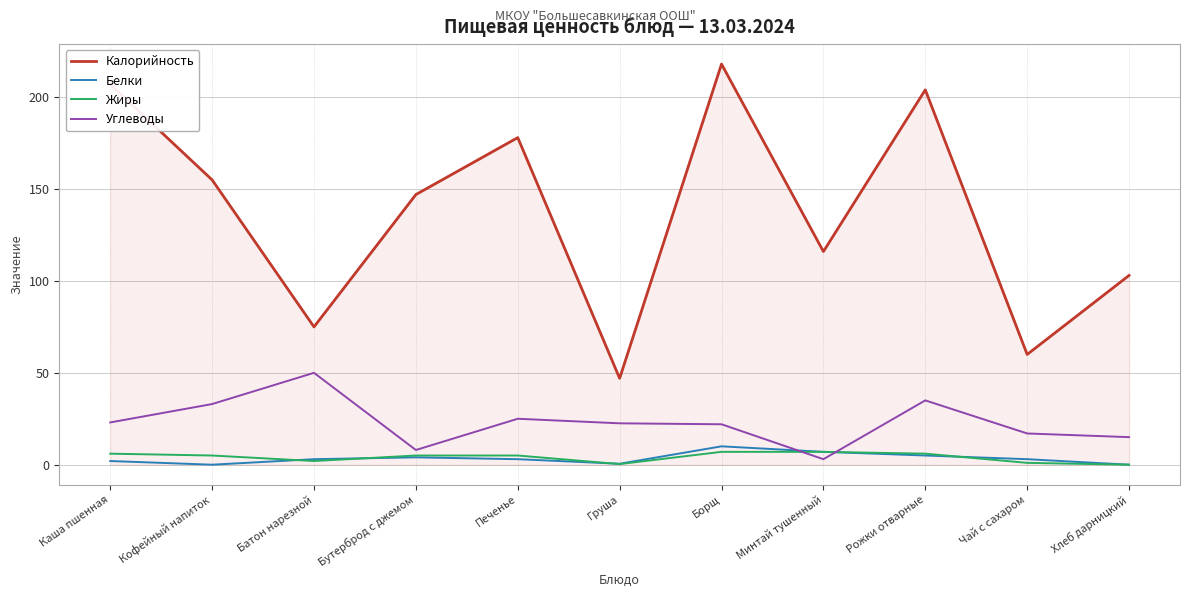

What is the greatest value displayed?

218.0